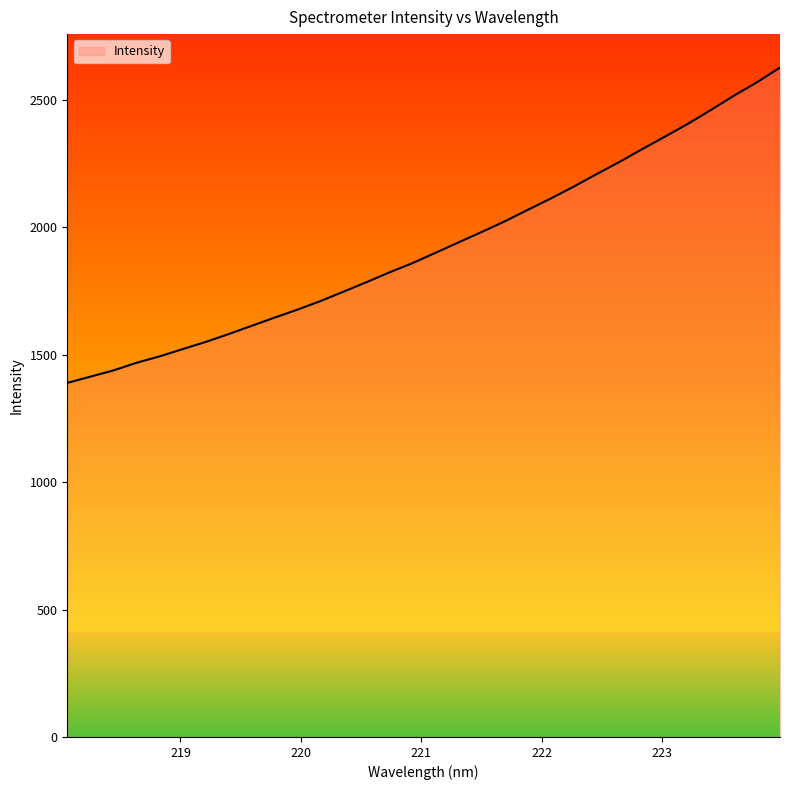

What is the greatest value displayed?

2626.5